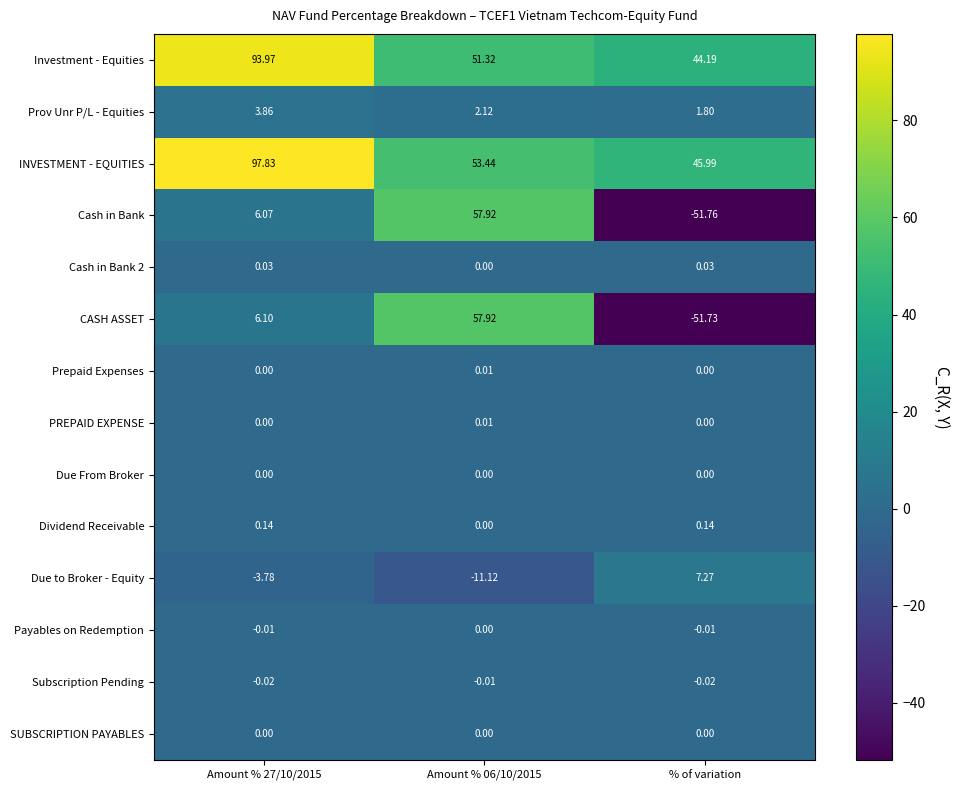

Which series has the widest spread of values?

Cash in Bank